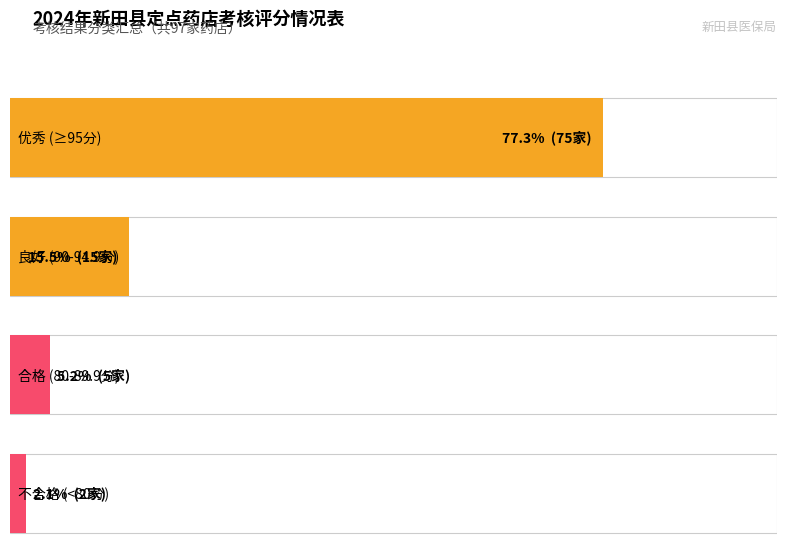

The value of 优秀 at 0 is 46. True or false?

False